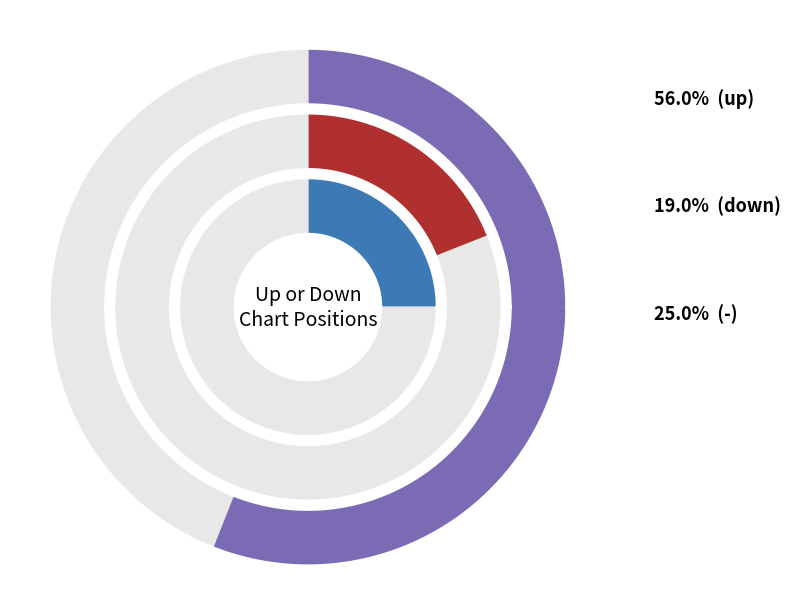

What is the ratio of the value at down to the value at up?

0.3